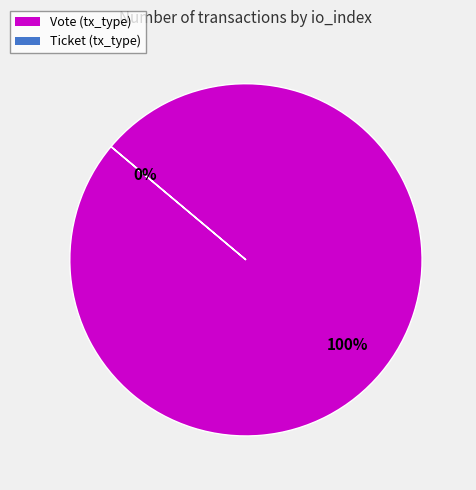

Between Vote (tx_type) and Ticket (tx_type), which is larger?

Vote (tx_type)